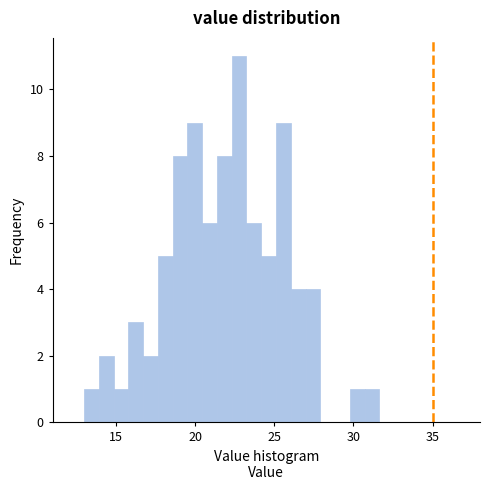

Read against the x-axis, roughly where is the centre of the tallest bar?

23.0